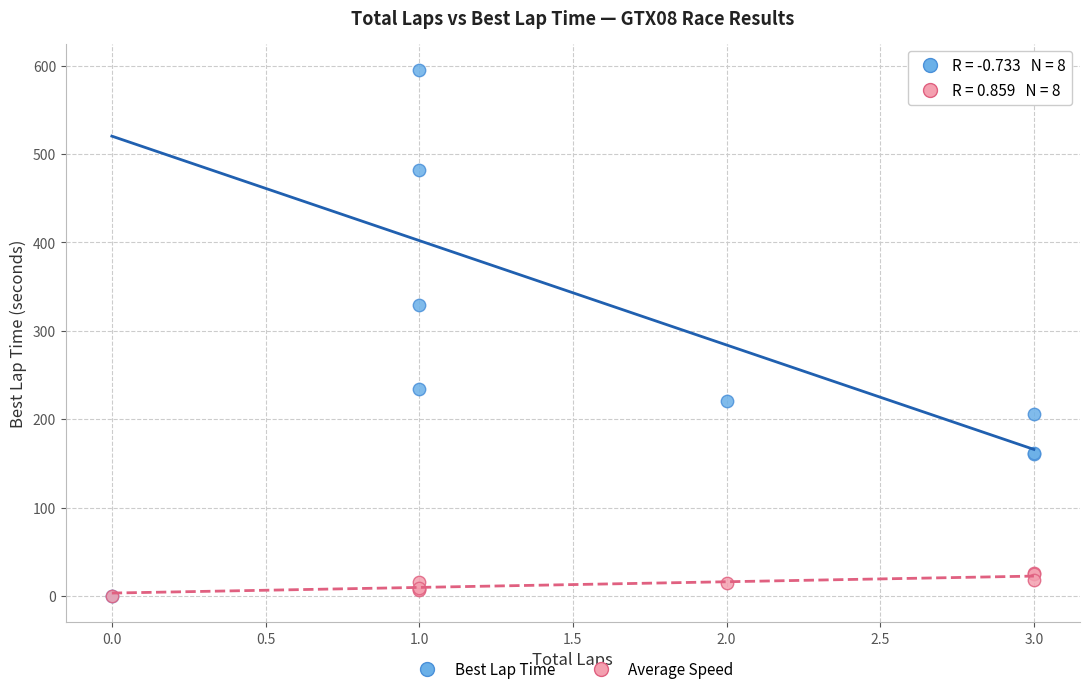

Across all series, what Y value is closest to 297?

329.6